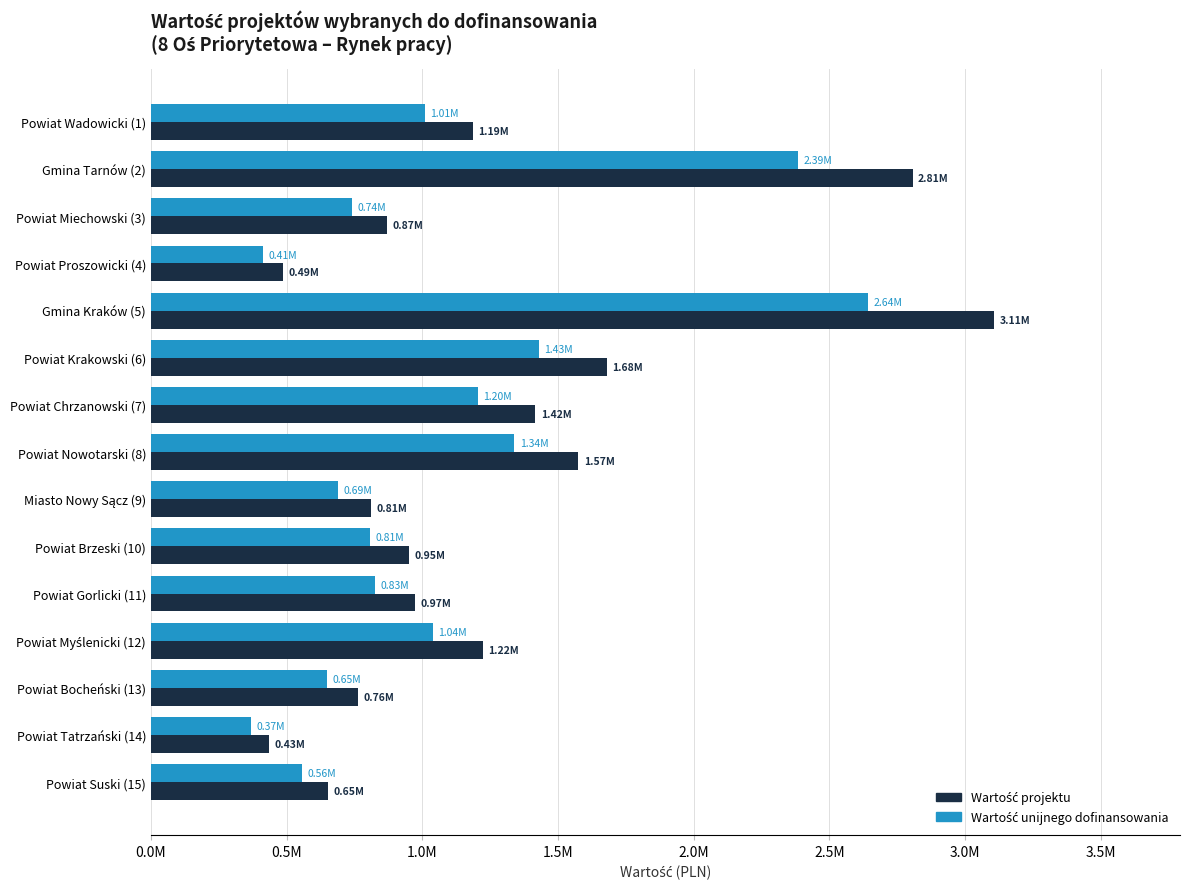

What is the value of the Wartość projektu bar at the 12th from the left?

1222290.8